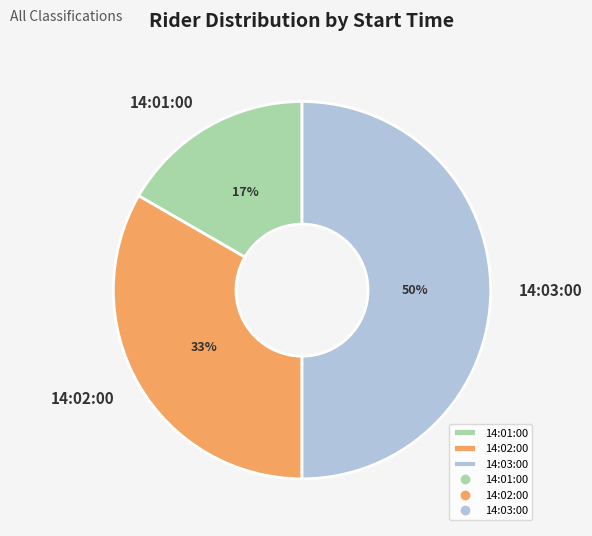

To the nearest percent, what is the combined percentage of 14:02:00 and 14:01:00?

50%